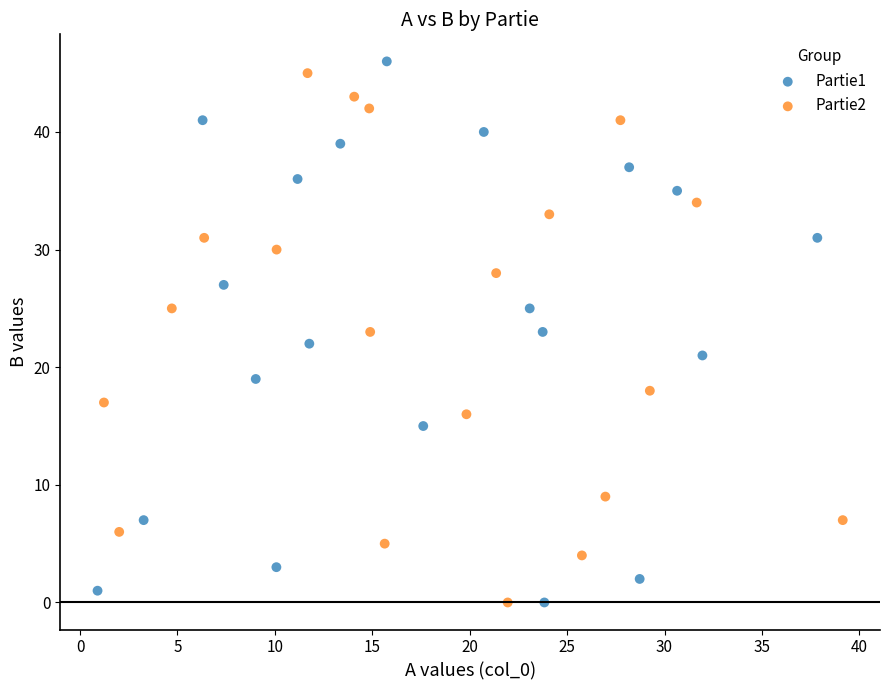

What are all the series names shown in the legend?

Partie1, Partie2